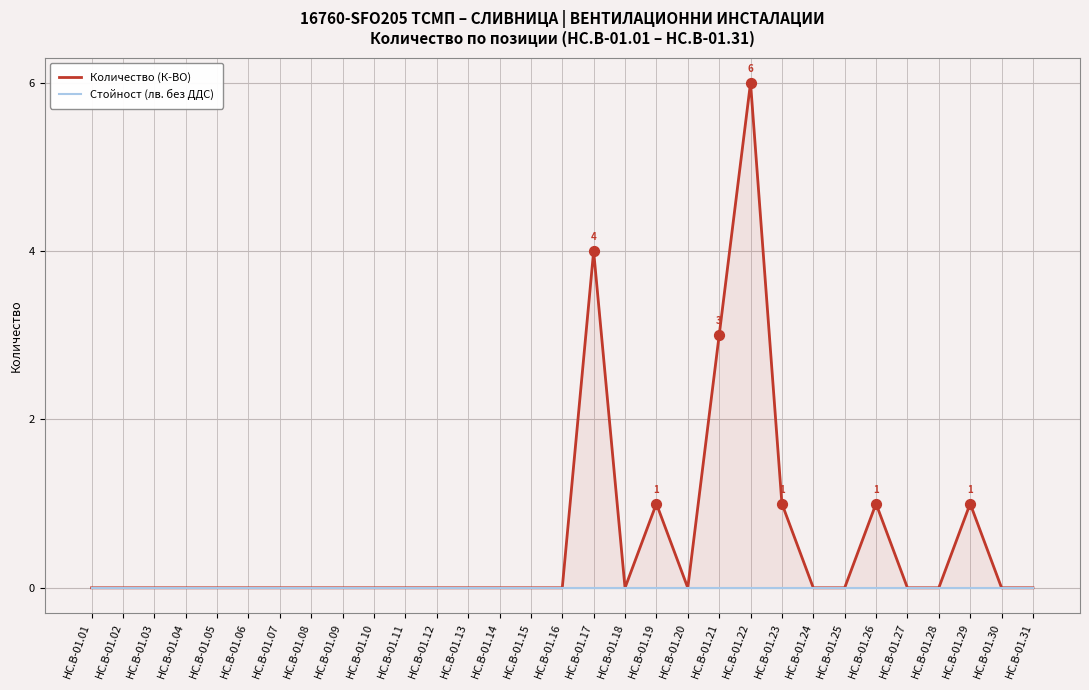

What are all the series names shown in the legend?

Количество (К-ВО), Стойност (лв. без ДДС)